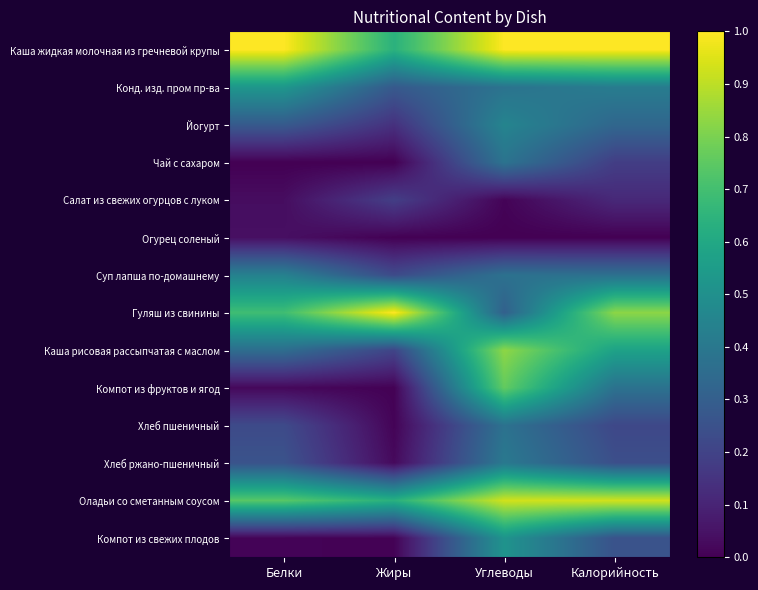

Which category has the lowest value across all series?

Белки